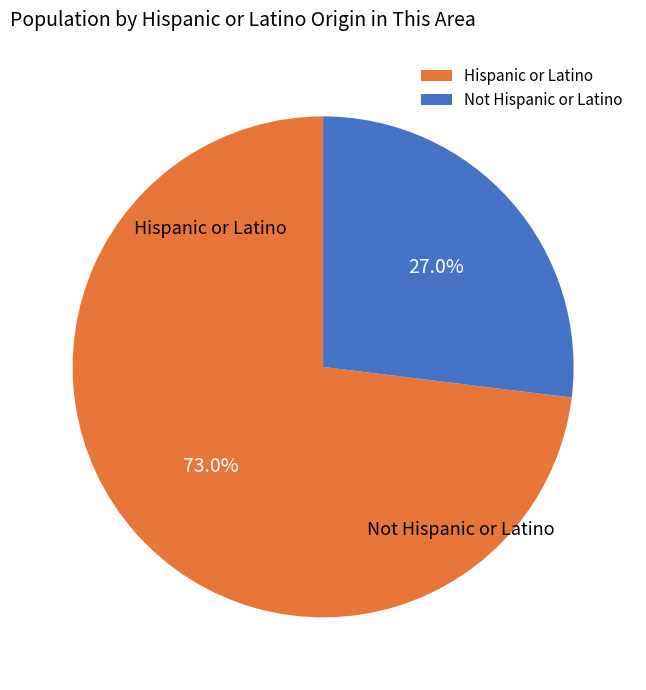

Which category has the smallest portion of the pie?

Not Hispanic or Latino